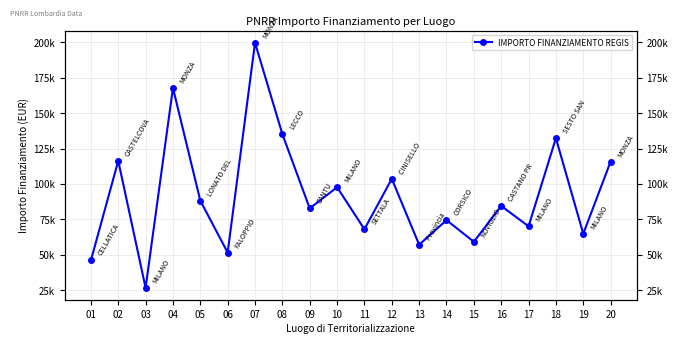

What is the change in value from 04 to 16?

-83186.0